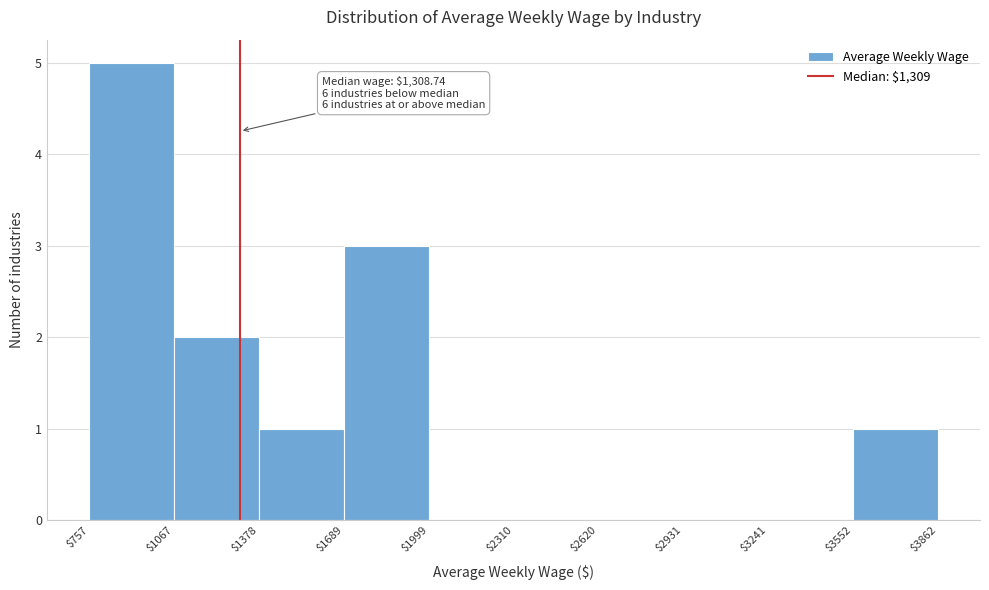

Over which range of the x-axis is the bar tallest?

$757 to $1067